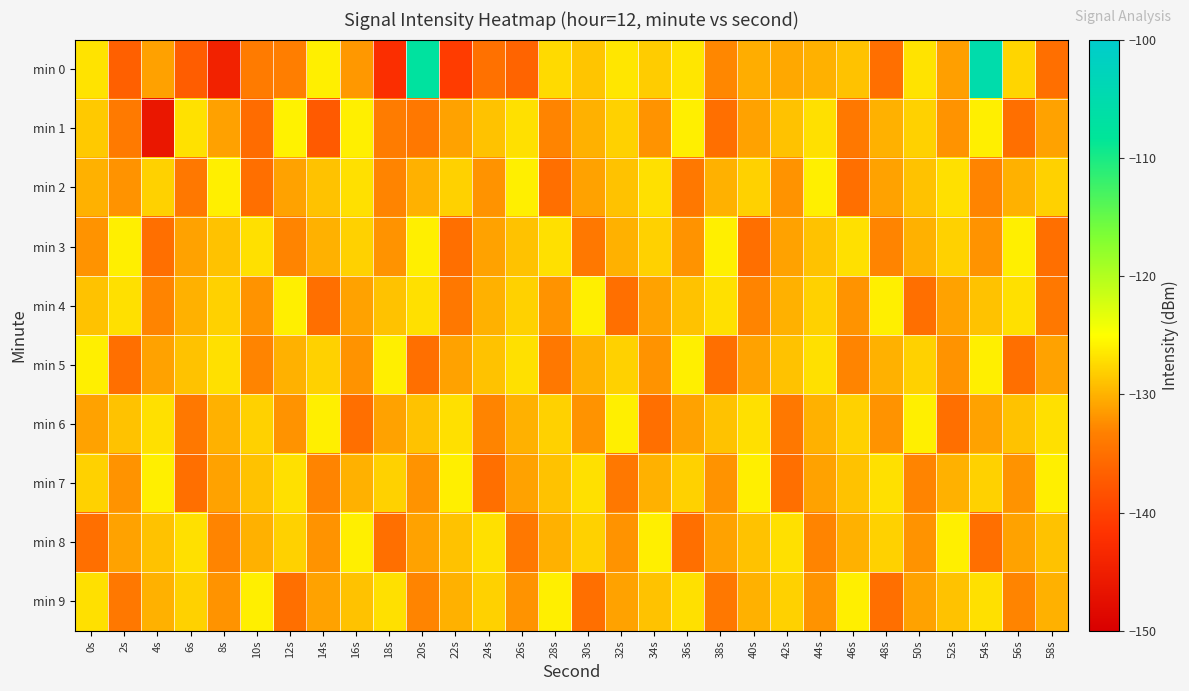

Which has a higher value, 14s or 20s?

20s